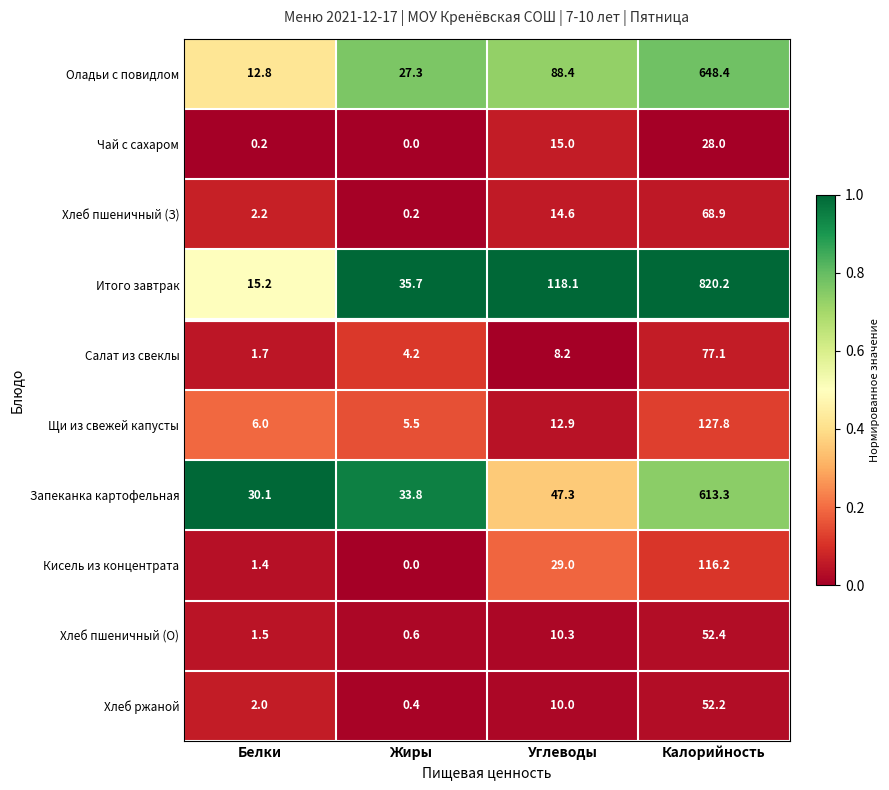

List the series in order of their peak value, highest first.

Итого завтрак, Оладьи с повидлом, Запеканка картофельная, Щи из свежей капусты, Кисель из концентрата, Салат из свеклы, Хлеб пшеничный (З), Хлеб пшеничный (О), Хлеб ржаной, Чай с сахаром